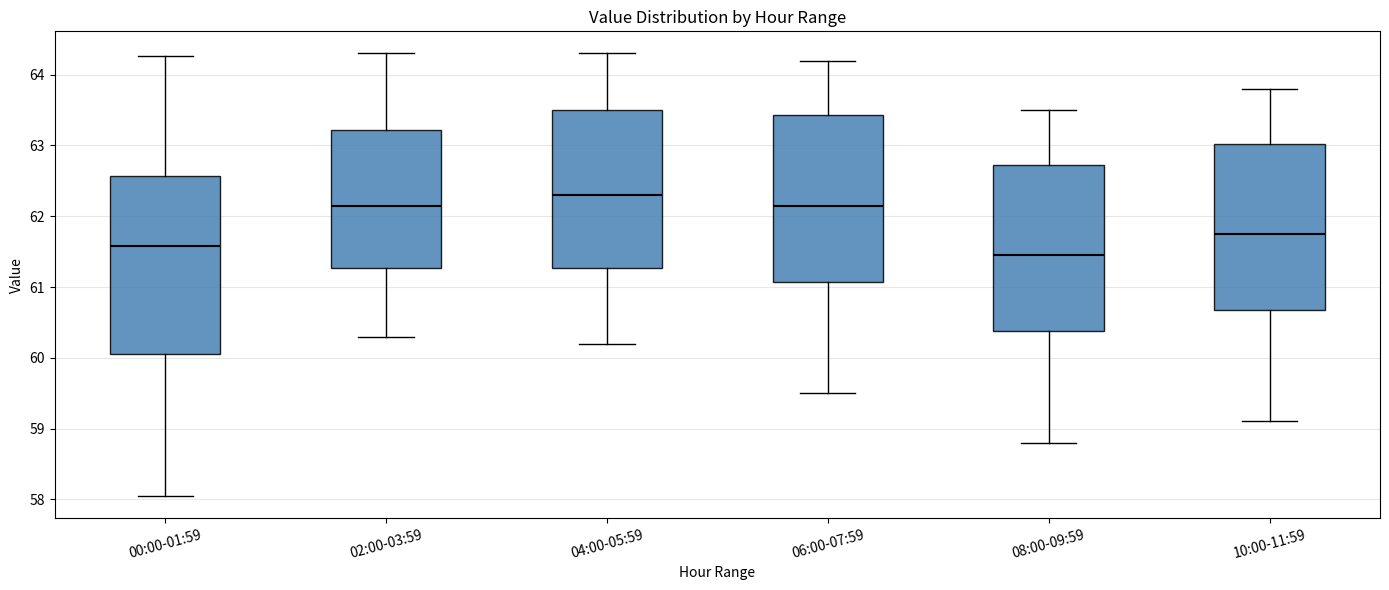

Which box's median line is the highest?

04:00-05:59